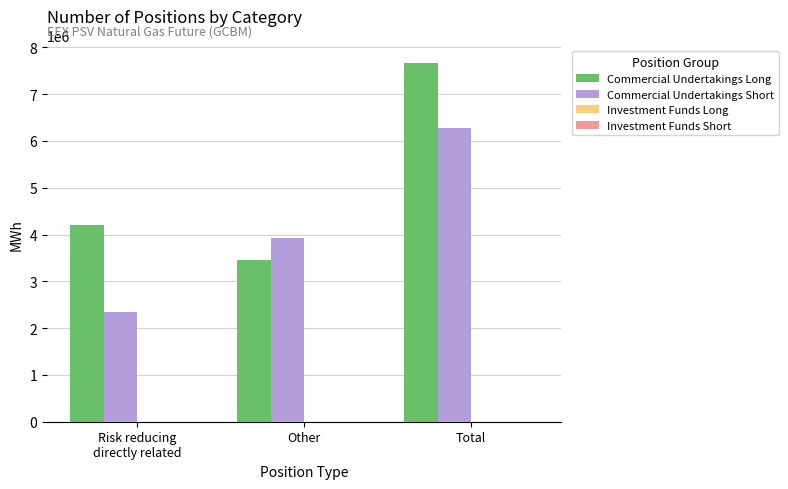

Does the chart contain any negative values?

No